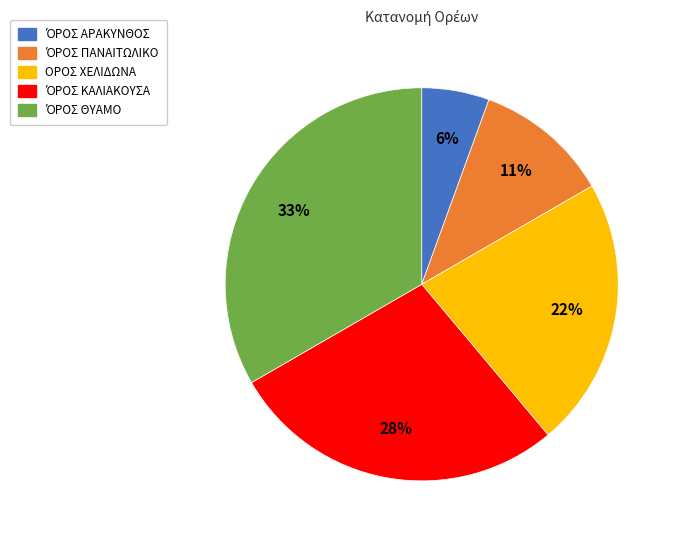

What percentage is the ΟΡΟΣ ΧΕΛΙΔΩΝΑ slice, to the nearest percent?

22%